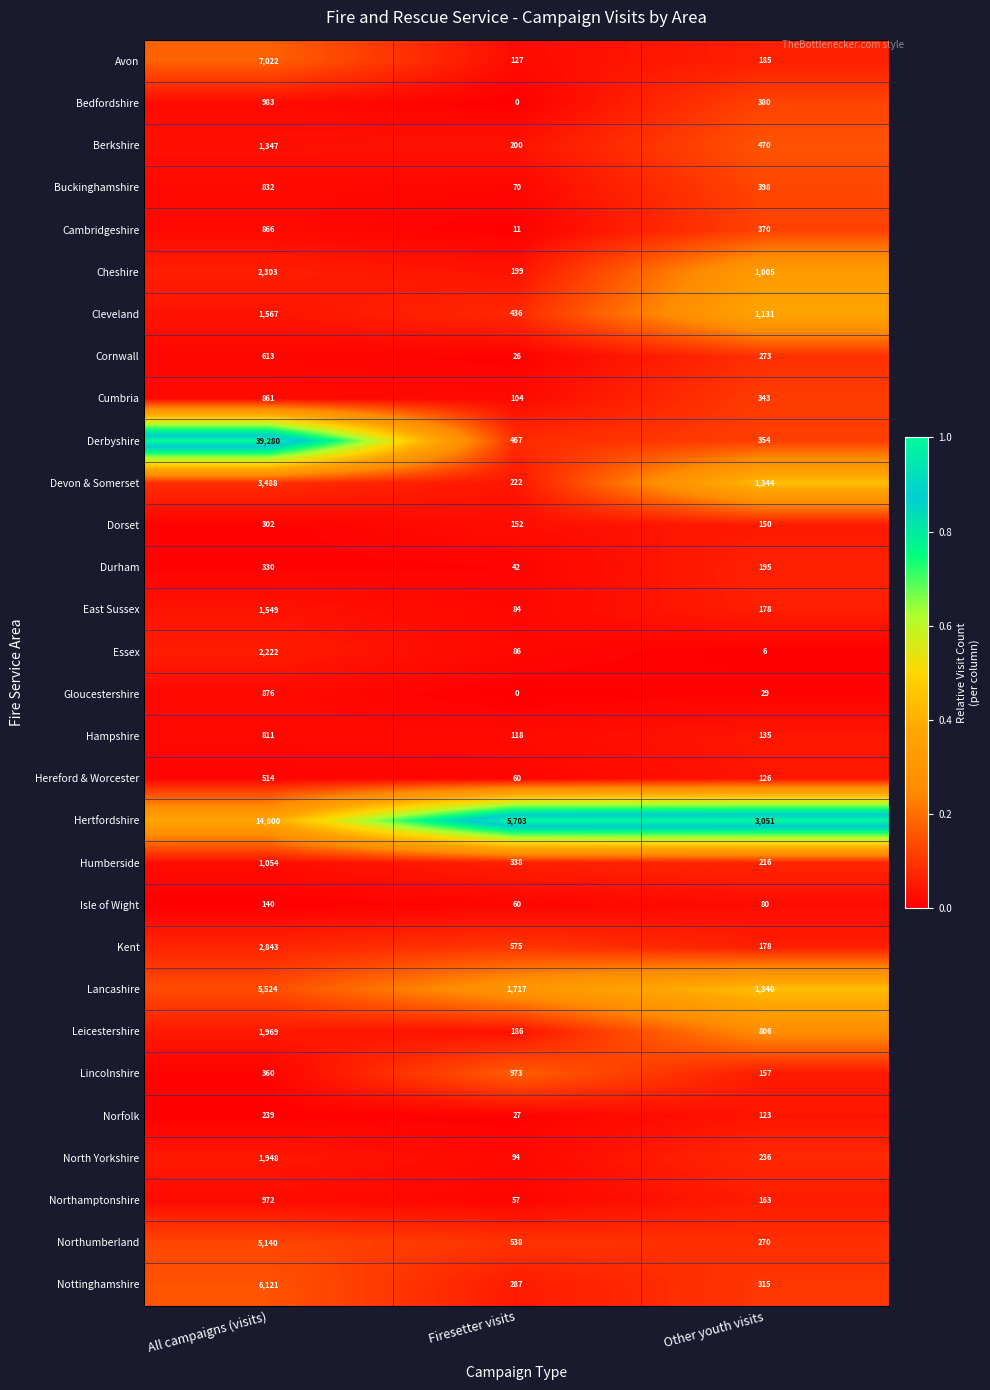

Between All campaigns (visits) and Firesetter visits, which series saw the biggest shift?

Derbyshire